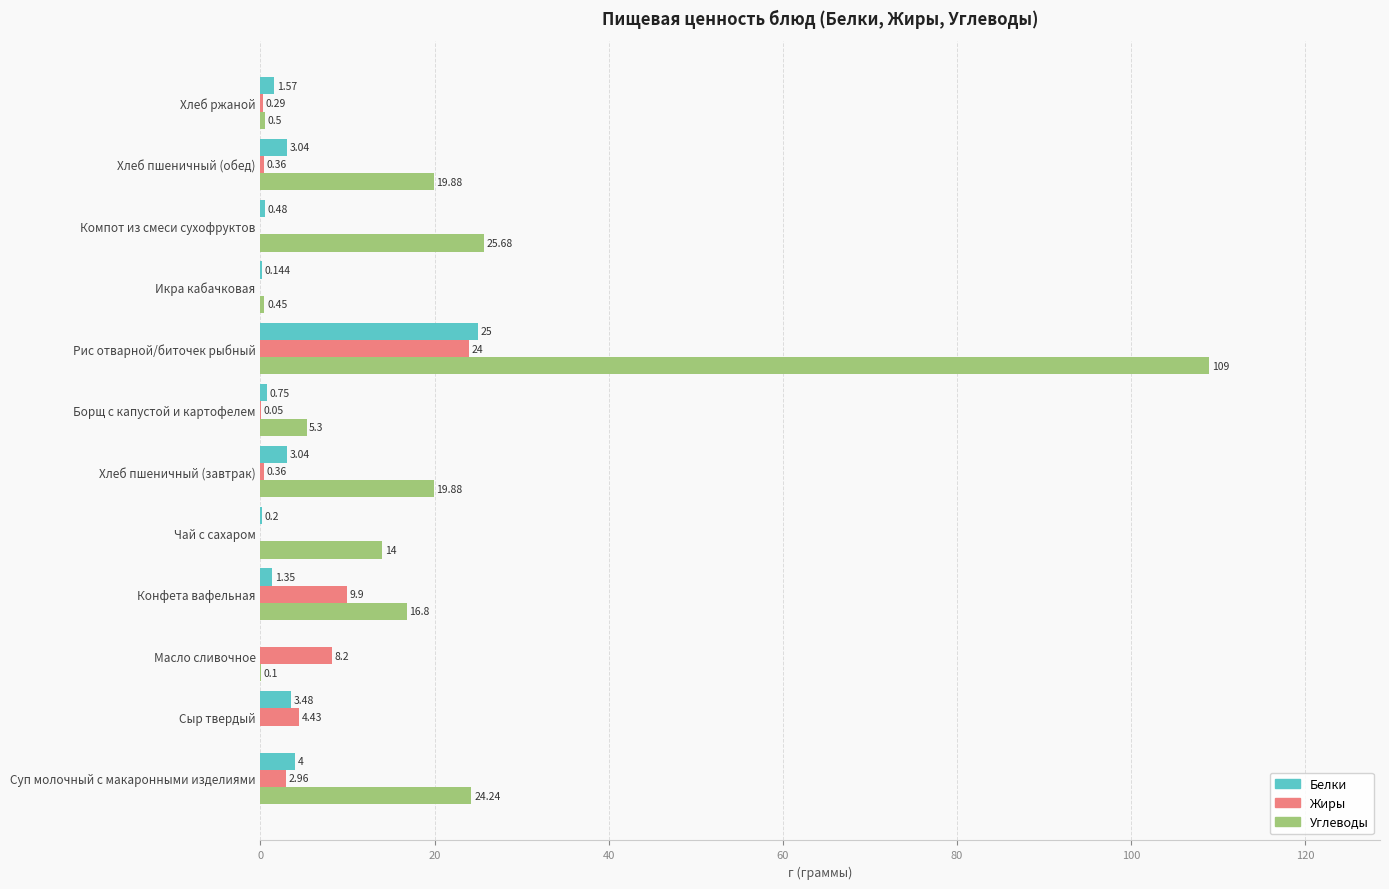

Which label corresponds to the largest value in the chart?

Рис отварной/биточек рыбный